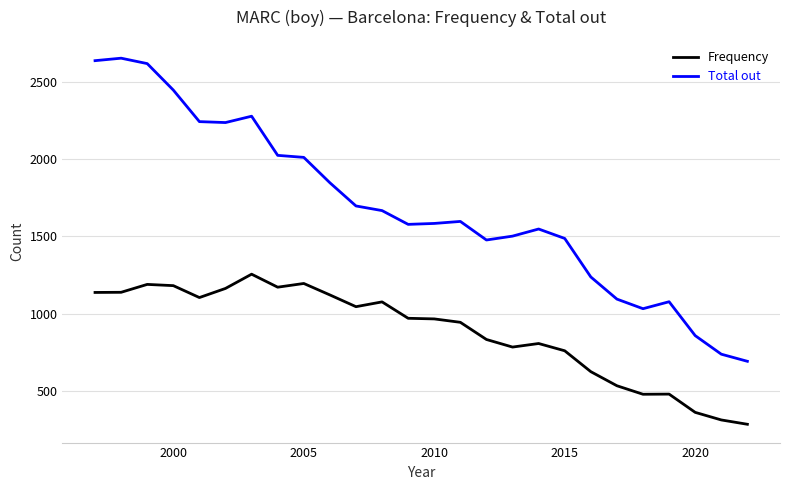

True or false: Frequency and Total out cross at least once.

False